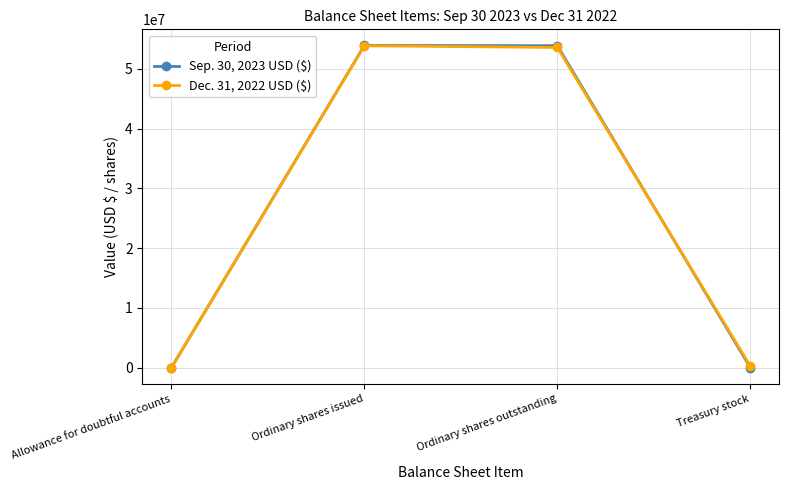

Read the Sep. 30, 2023 USD ($) value at Treasury stock.

42920